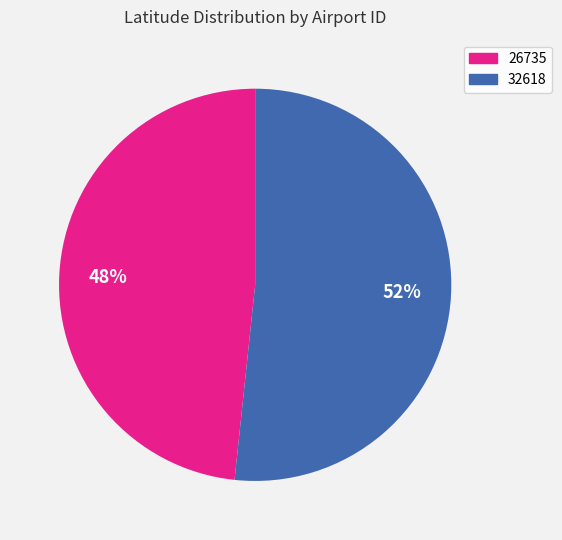

What is the smallest slice in the pie chart?

26735